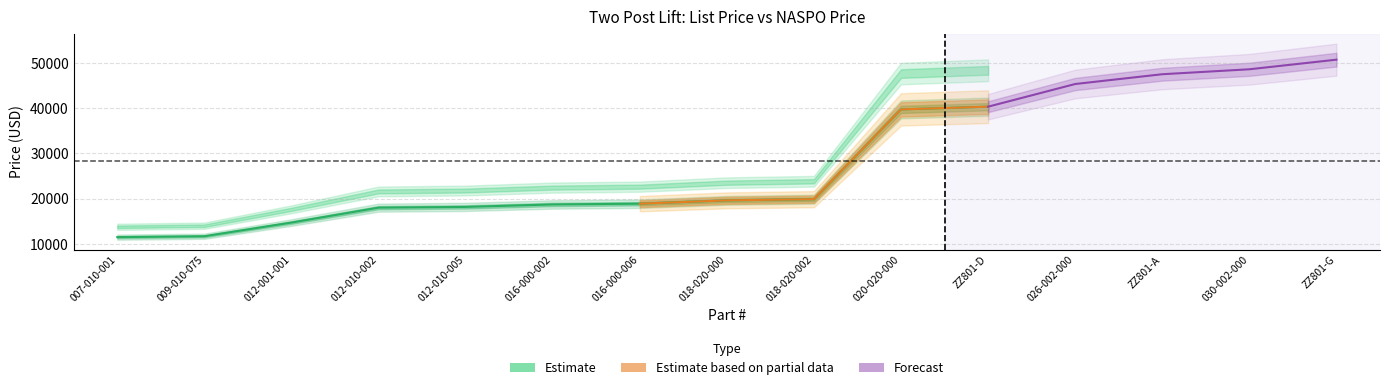

What is the lowest value of the NASPO Price series?

11475.7